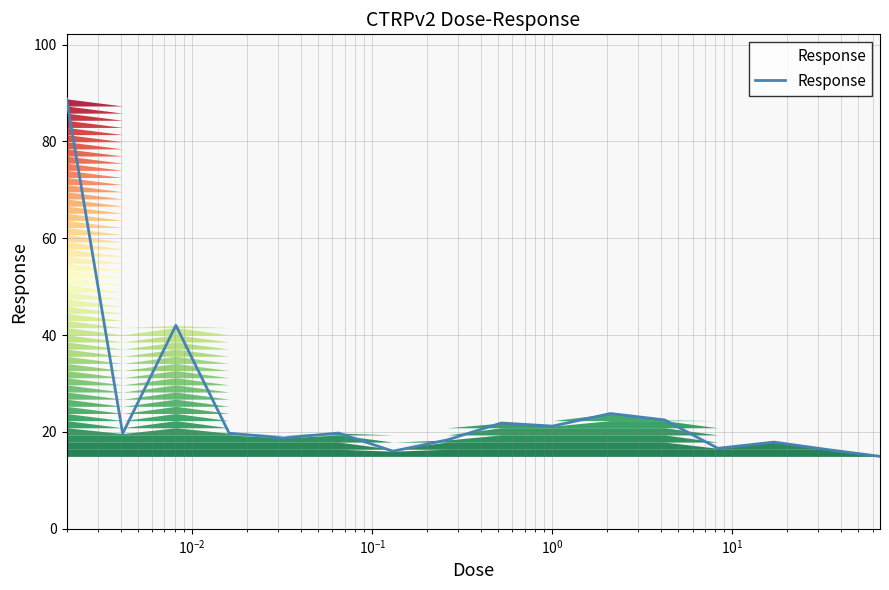

What is the difference between the maximum and minimum values?

73.8